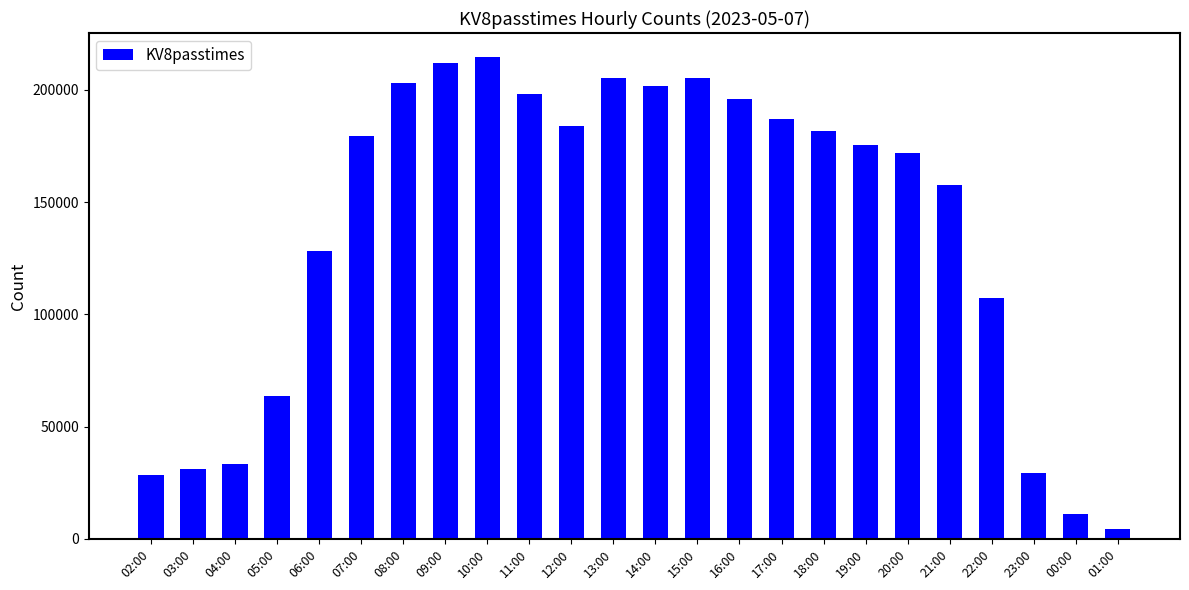

How many bars are there in total?

24